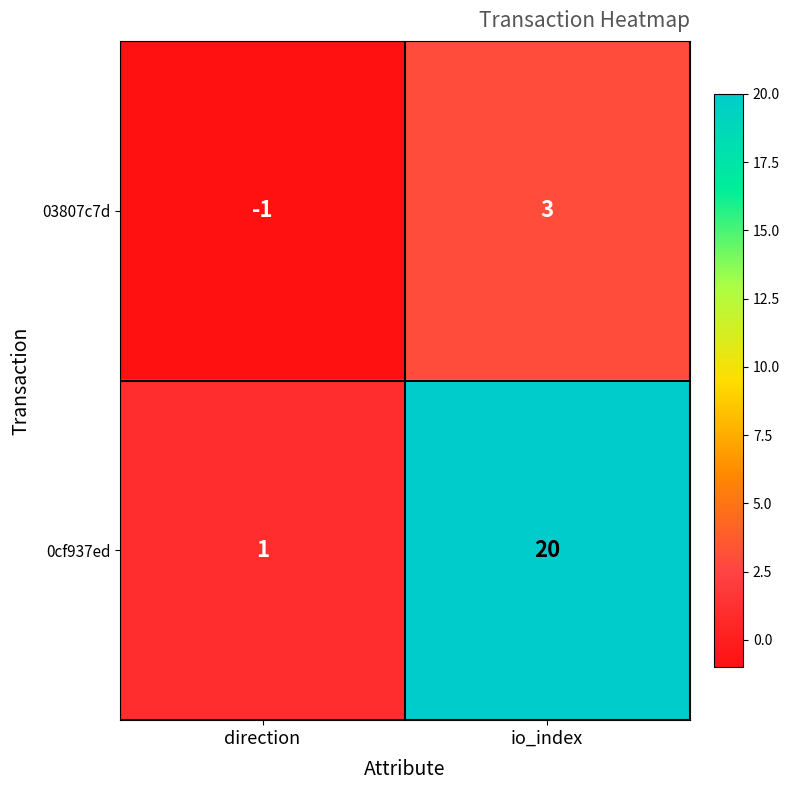

Reading left to right, extract all data points from this chart.

03807c7d: -1	3
0cf937ed: 1	20